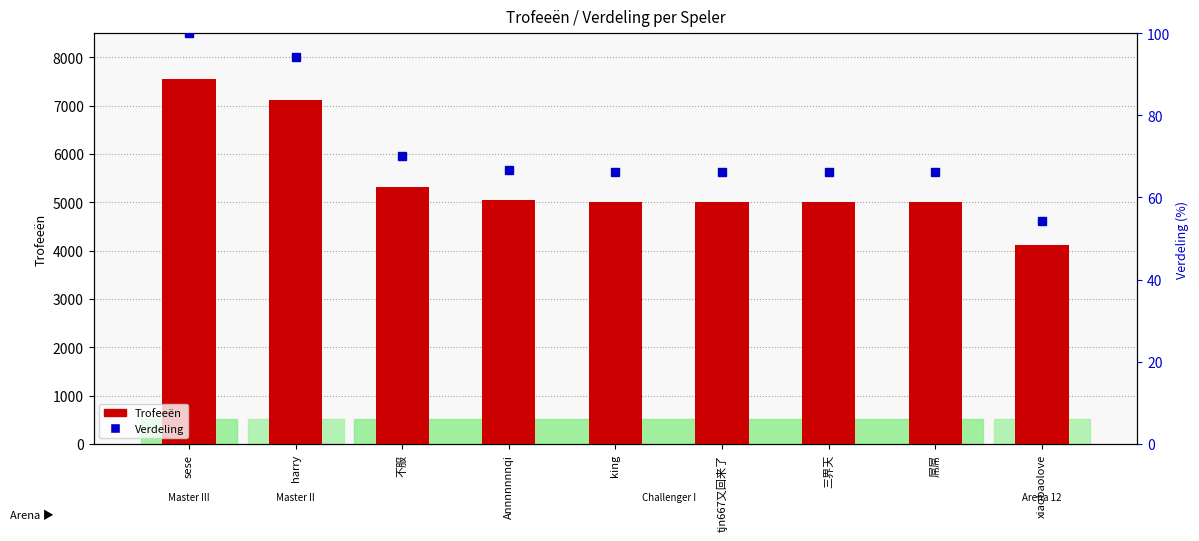

At which label does Trofeeën reach its minimum?

xiaobaolove